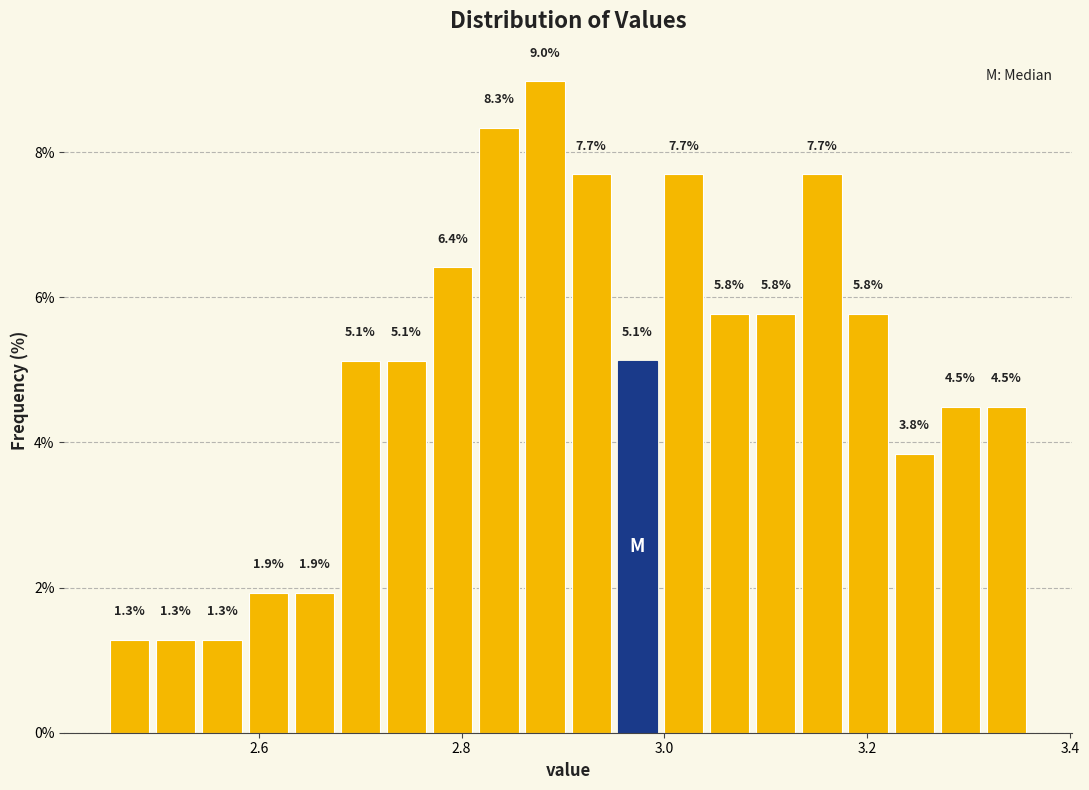

Around what value on the x-axis is the tallest bar? Give the approximate position of its centre, as read against the axis.

2.88